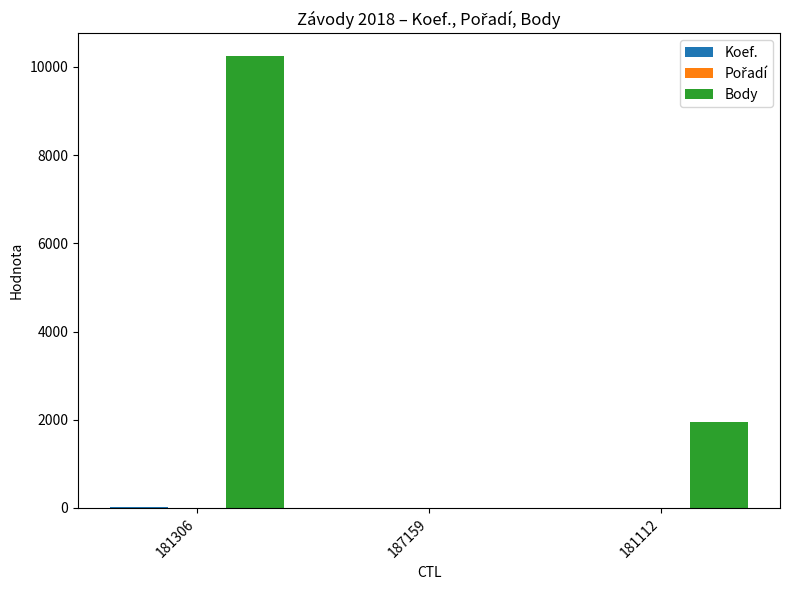

What is the sum of all Body values?

12192